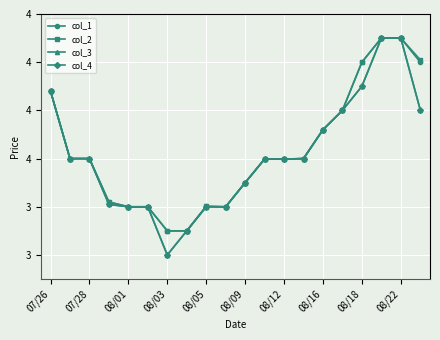

Is this an area chart (filled region under the line)?

No